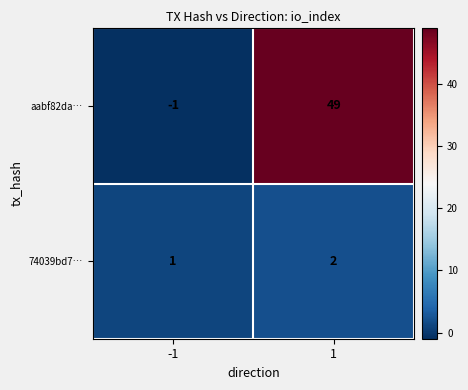

Read the aabf82da… value at 1, to the nearest 10.

50